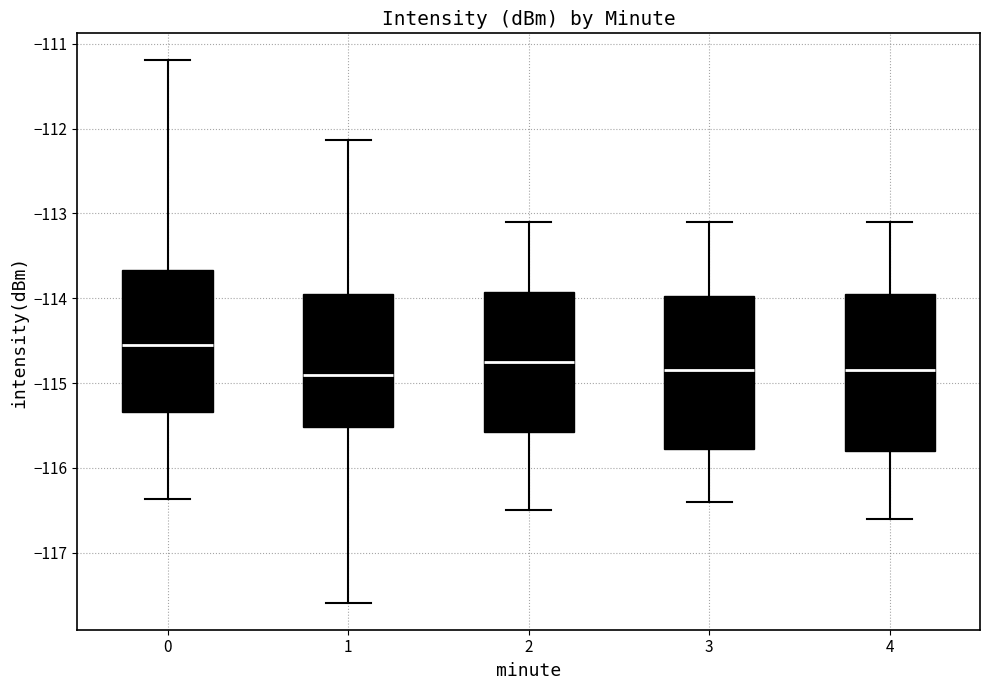

Reading left to right, transcribe this box plot: for each box, give where its median line is, the range the box spans, and where its two whiskers end, as read against the y-axis. The values are not printed on the chart, so give them approximately, as read against the axis.

0: median -114.5, box -115.3 to -113.7, whiskers -116.4 to -111.2
1: median -114.9, box -115.5 to -113.9, whiskers -117.6 to -112.1
2: median -114.7, box -115.6 to -113.9, whiskers -116.5 to -113.1
3: median -114.8, box -115.8 to -114.0, whiskers -116.4 to -113.1
4: median -114.8, box -115.8 to -113.9, whiskers -116.6 to -113.1